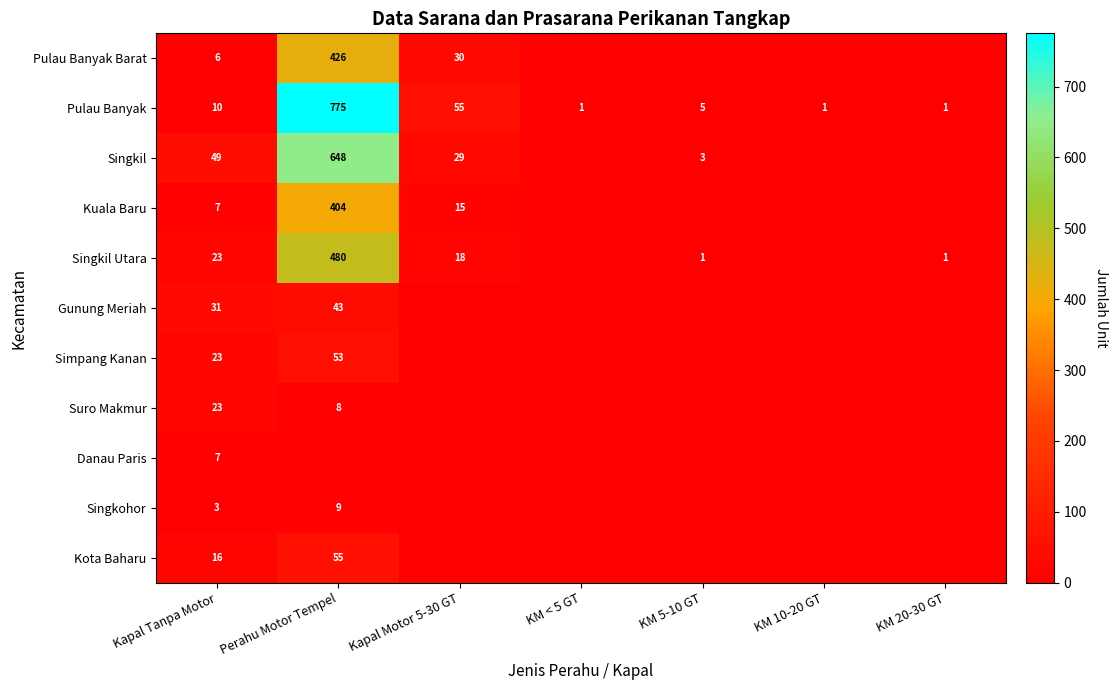

True or false: Pulau Banyak has a value of 2 at KM 20-30 GT.

False